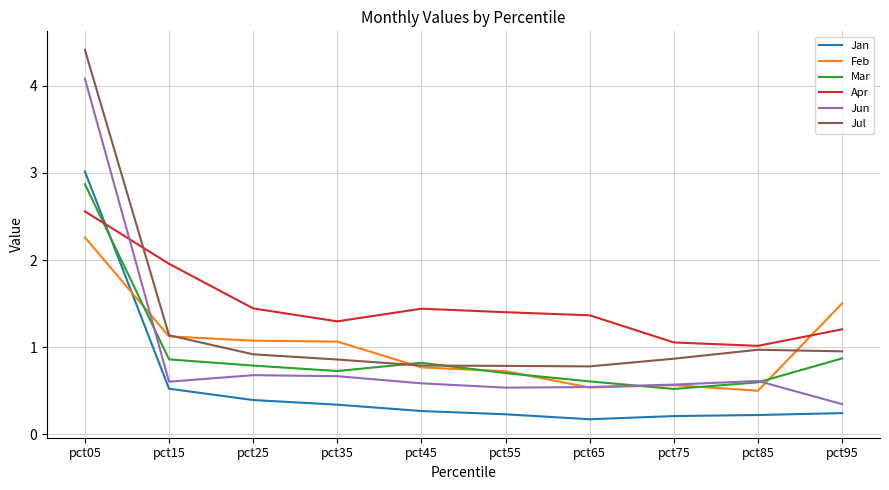

What is the sum of all Apr values?

14.7